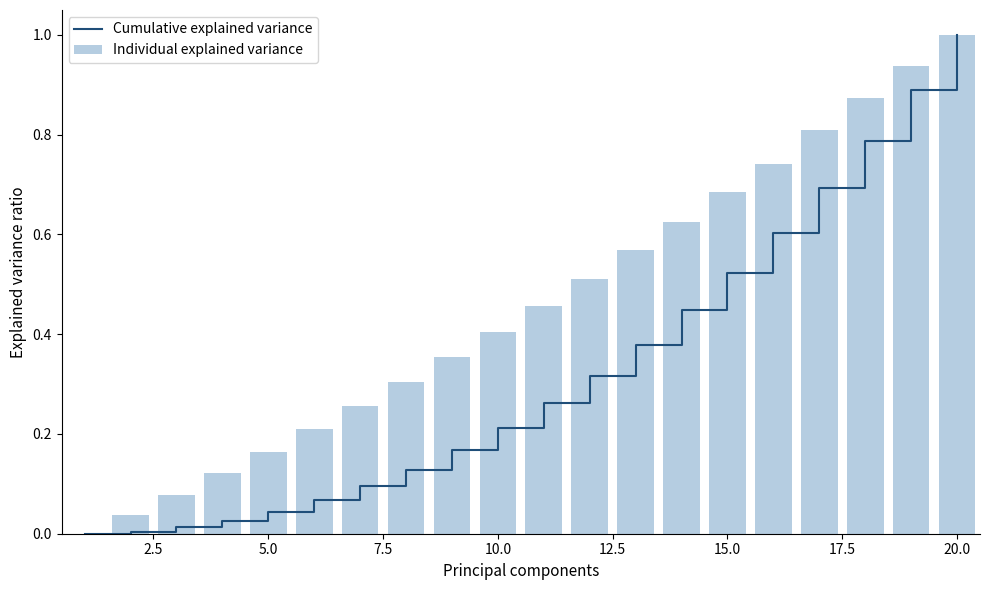

What is the average value of the Cumulative explained variance series?

0.3